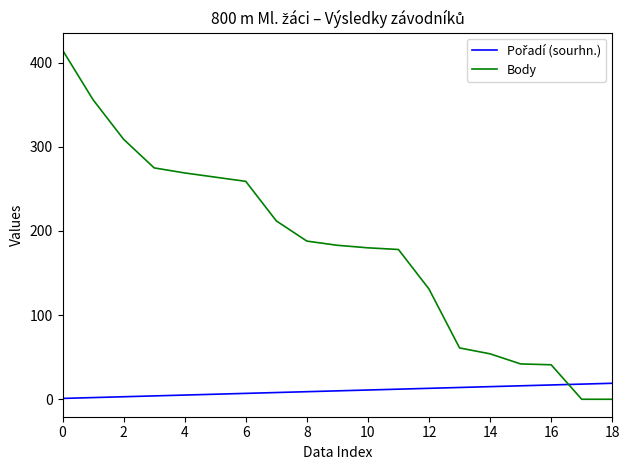

What is the highest value of the Body series?

415